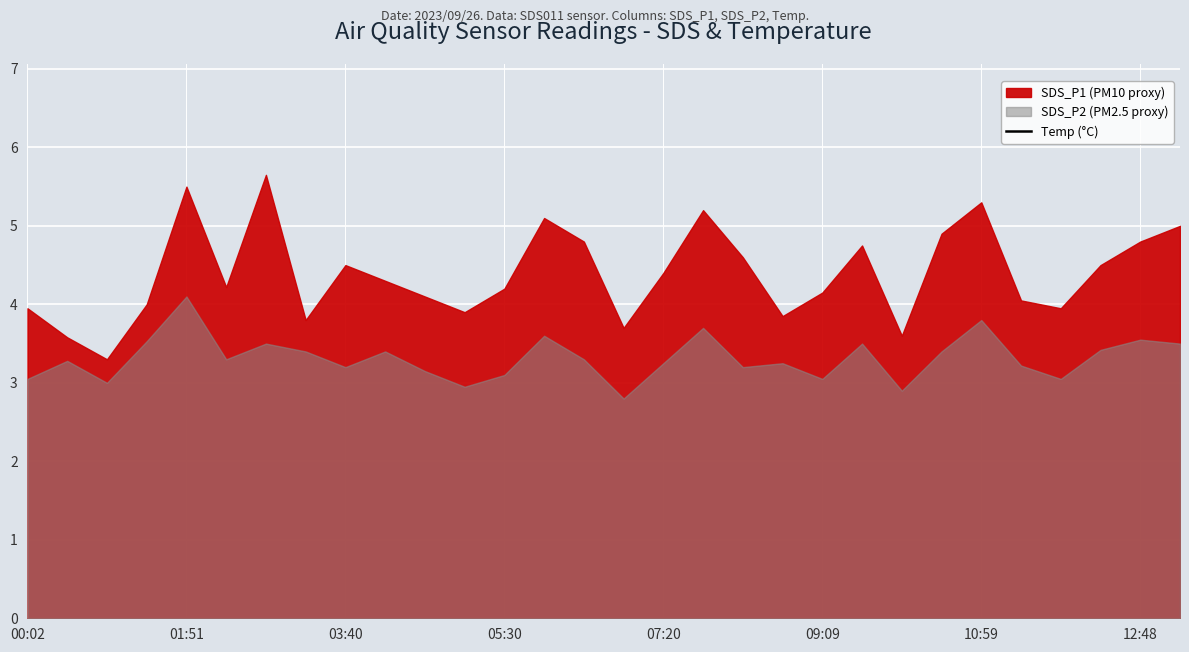

What is the ratio of the value at 13 to the value at 18?

1.0